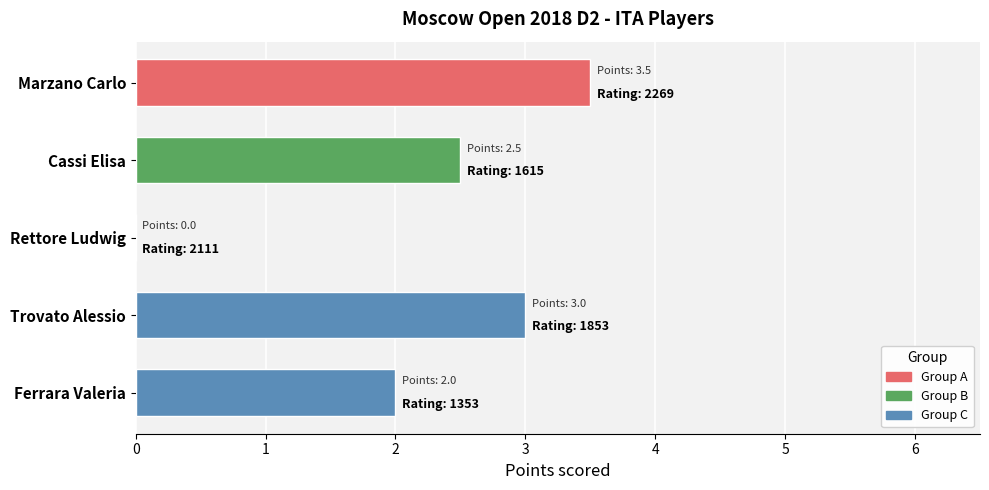

What is the ratio of the value at Ferrara Valeria to the value at Marzano Carlo?

0.6